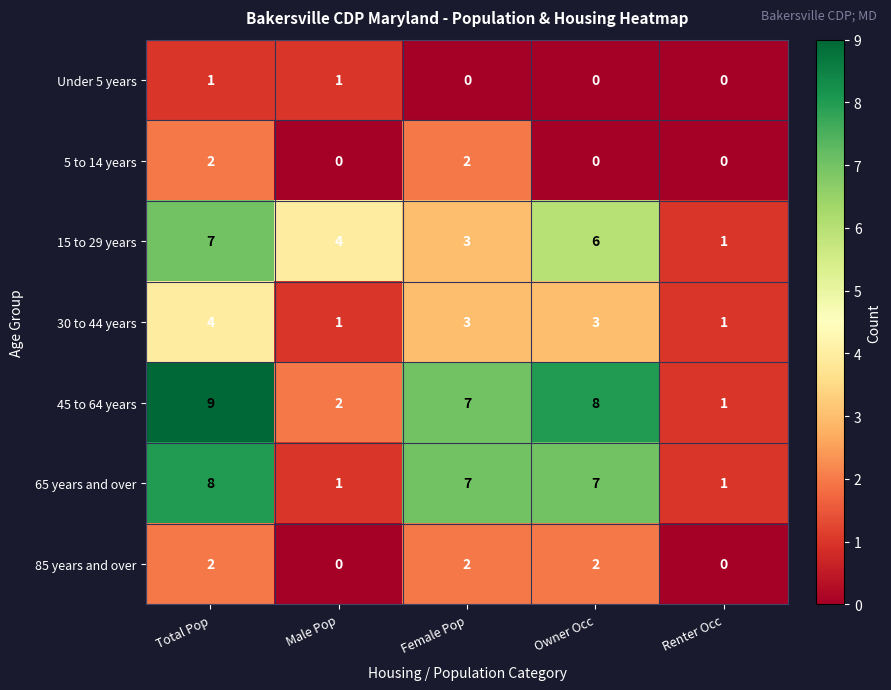

What is the total value across all series at Female Pop?

24